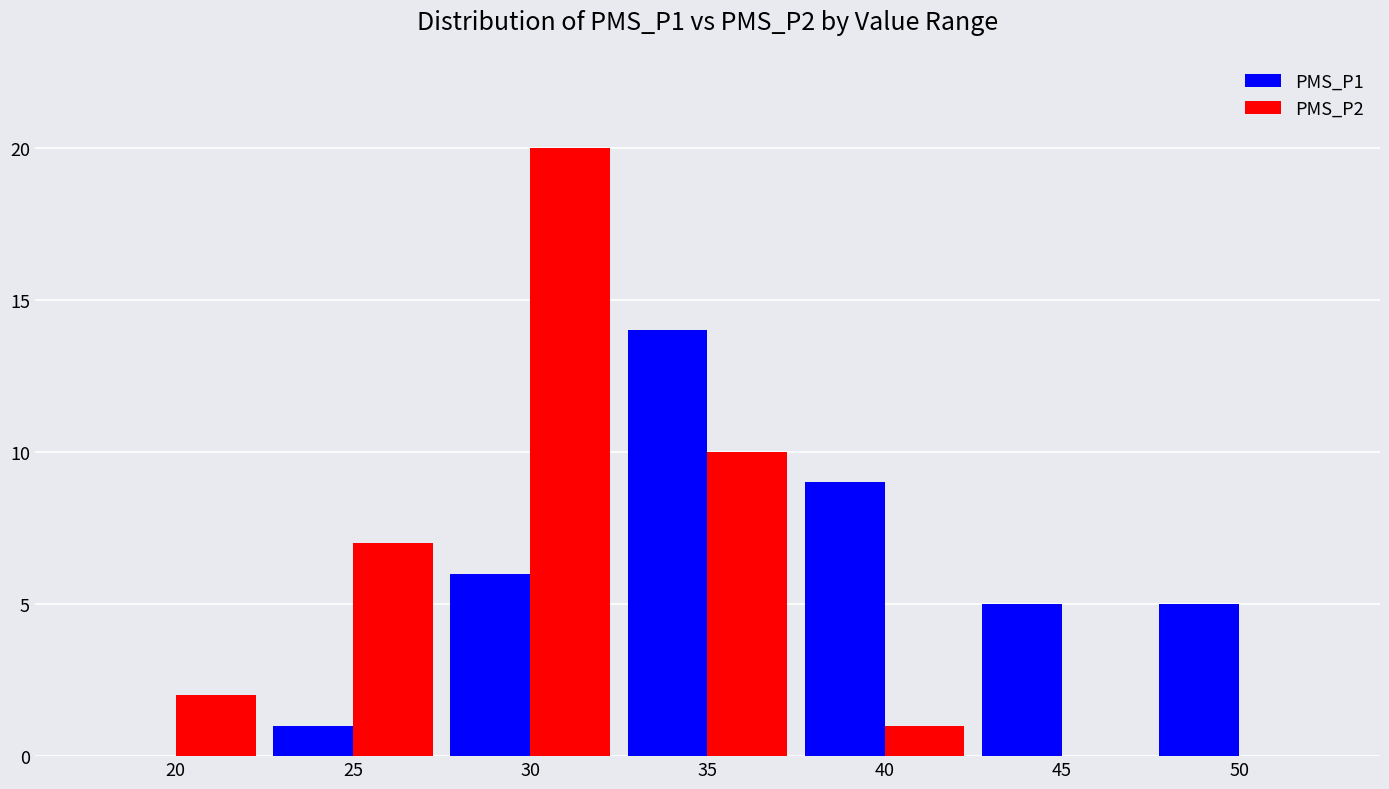

At which category is the sum across all series the highest?

30